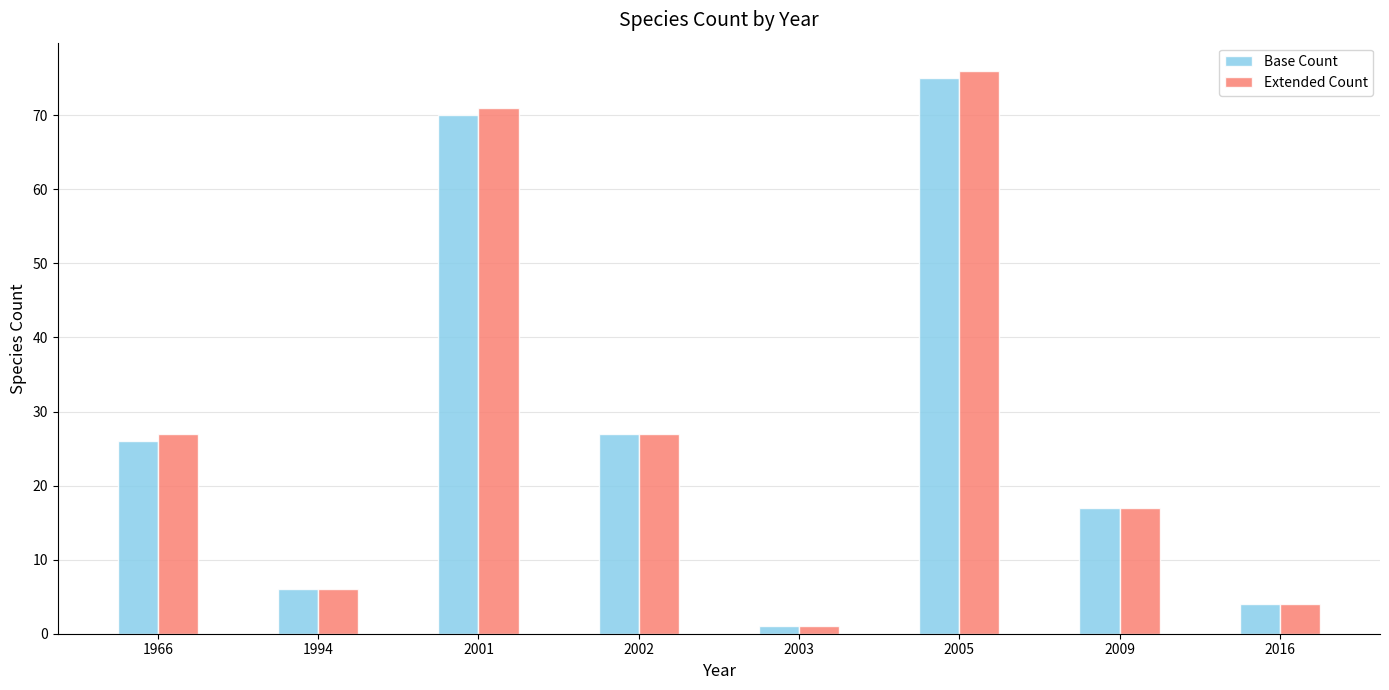

Rank the series by their maximum value, from highest to lowest.

Extended Count, Base Count